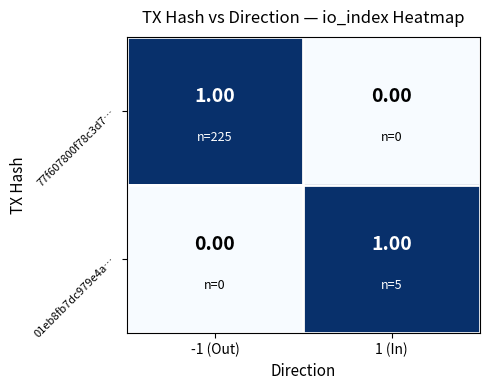

At how many categories does at least one series exceed 0?

2